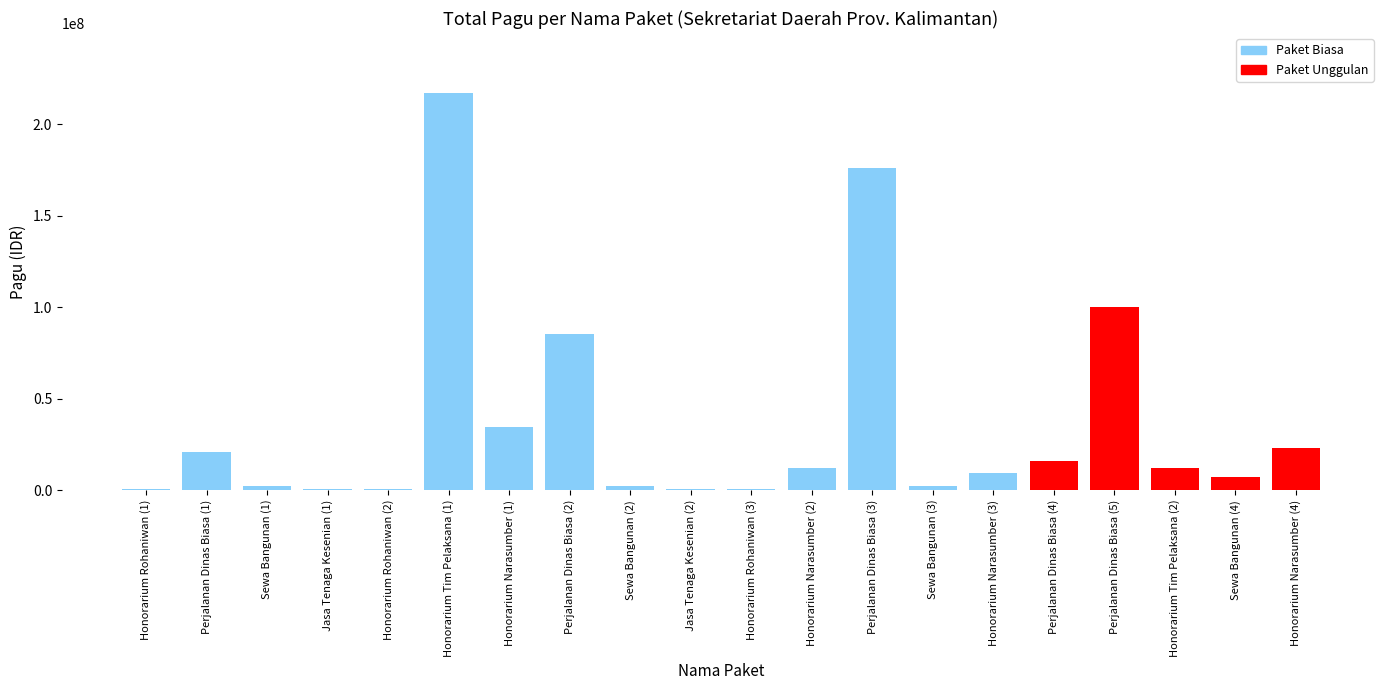

Between Perjalanan Dinas Biasa (4) and Honorarium Narasumber (4), which is larger?

Honorarium Narasumber (4)